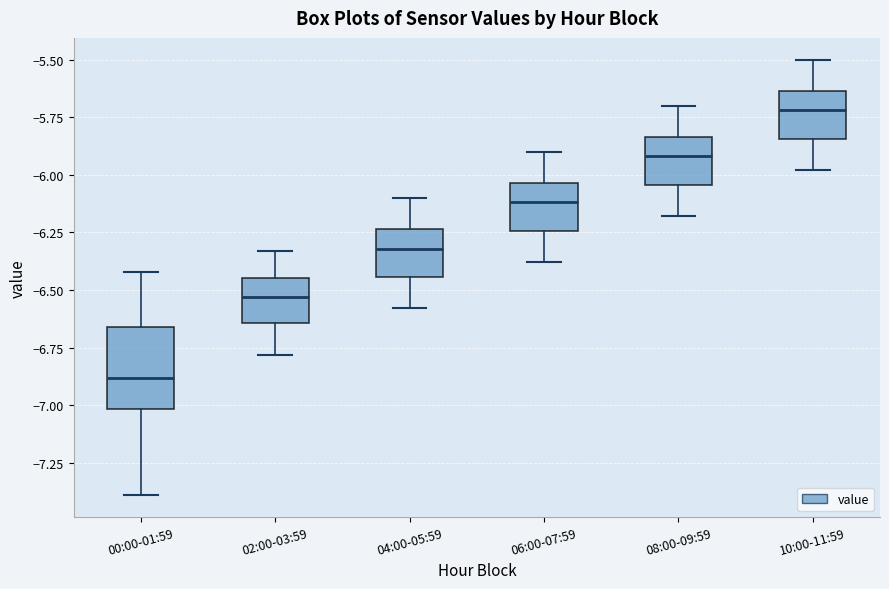

Reading left to right, read every box against the y-axis: the position of its median line, the range the box covers, and the ends of its whiskers. The values are not printed on the chart, so give them approximately, as read against the axis.

00:00-01:59: median -6.90, box -7.00 to -6.65, whiskers -7.40 to -6.40
02:00-03:59: median -6.55, box -6.65 to -6.45, whiskers -6.80 to -6.35
04:00-05:59: median -6.30, box -6.45 to -6.25, whiskers -6.60 to -6.10
06:00-07:59: median -6.10, box -6.25 to -6.05, whiskers -6.40 to -5.90
08:00-09:59: median -5.90, box -6.05 to -5.85, whiskers -6.20 to -5.70
10:00-11:59: median -5.70, box -5.85 to -5.65, whiskers -6.00 to -5.50